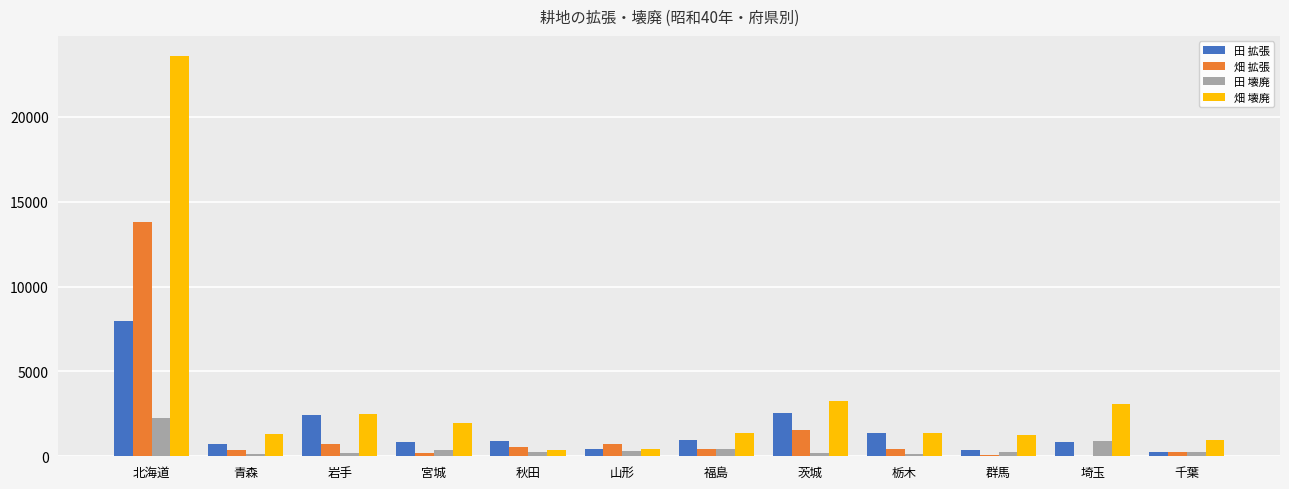

What is the sum of all 田 拡張 values?

19585